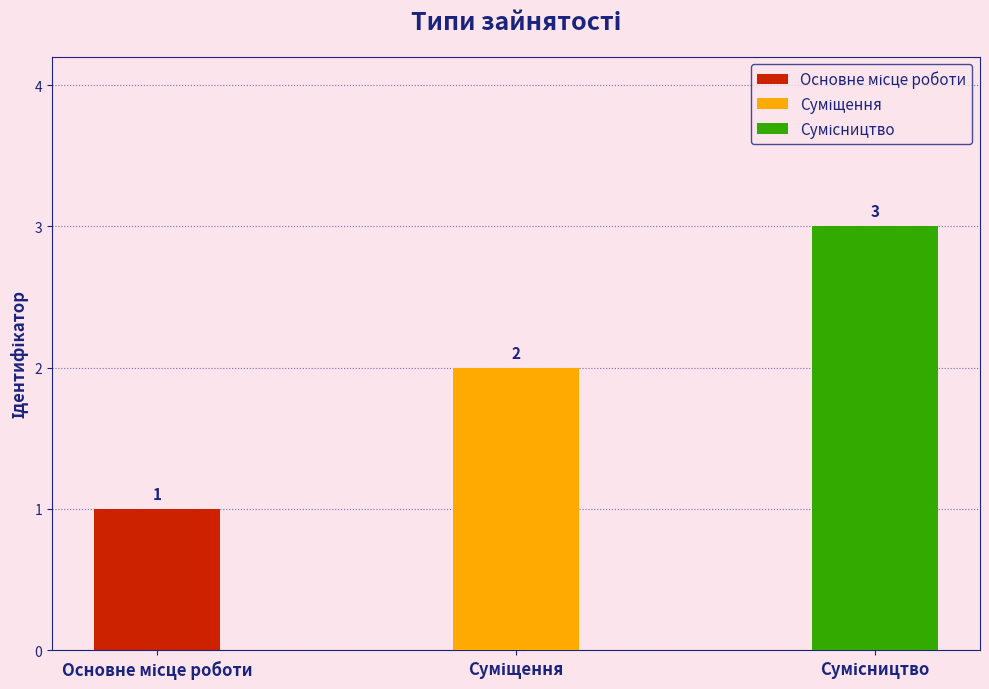

Is it true that the value at Основне місце роботи is 1?

True